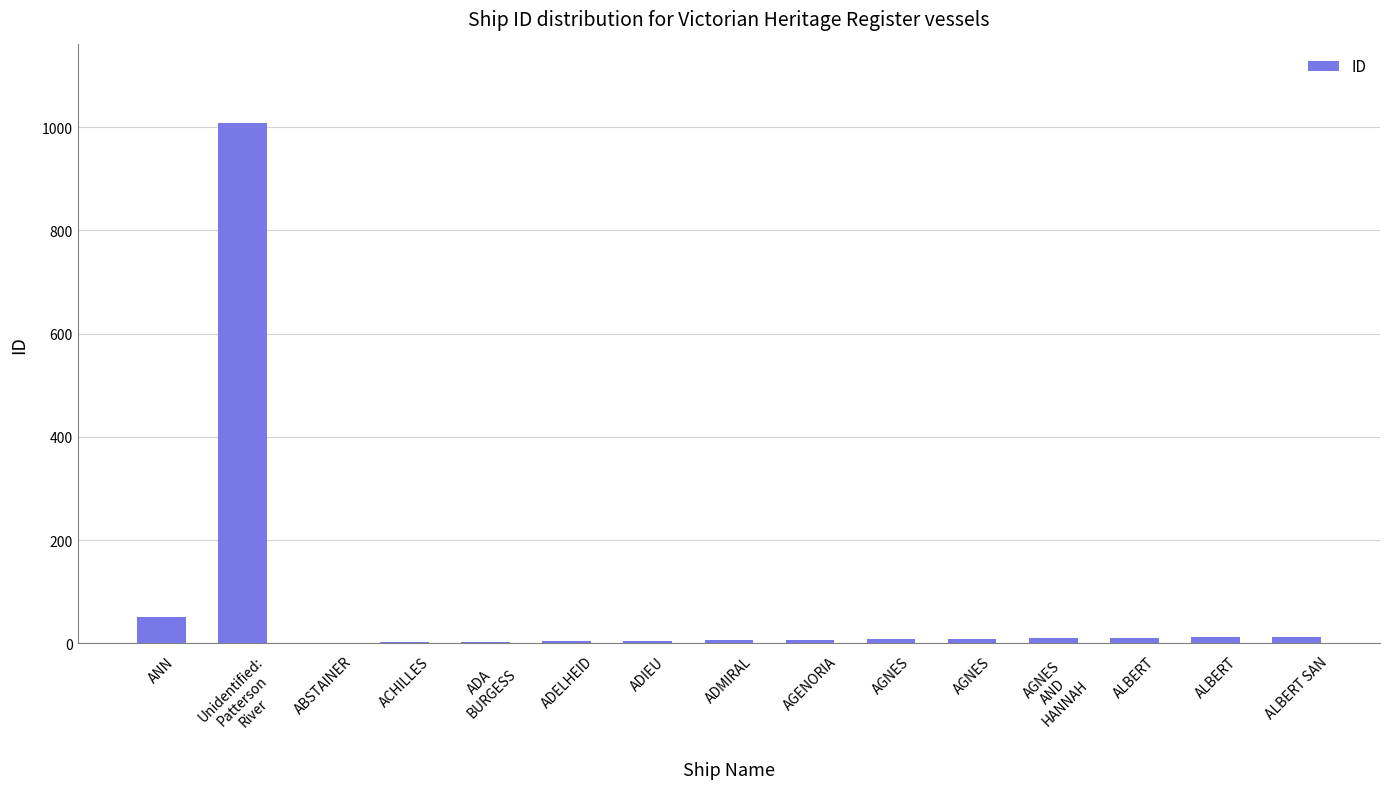

What is the smallest value displayed?

1